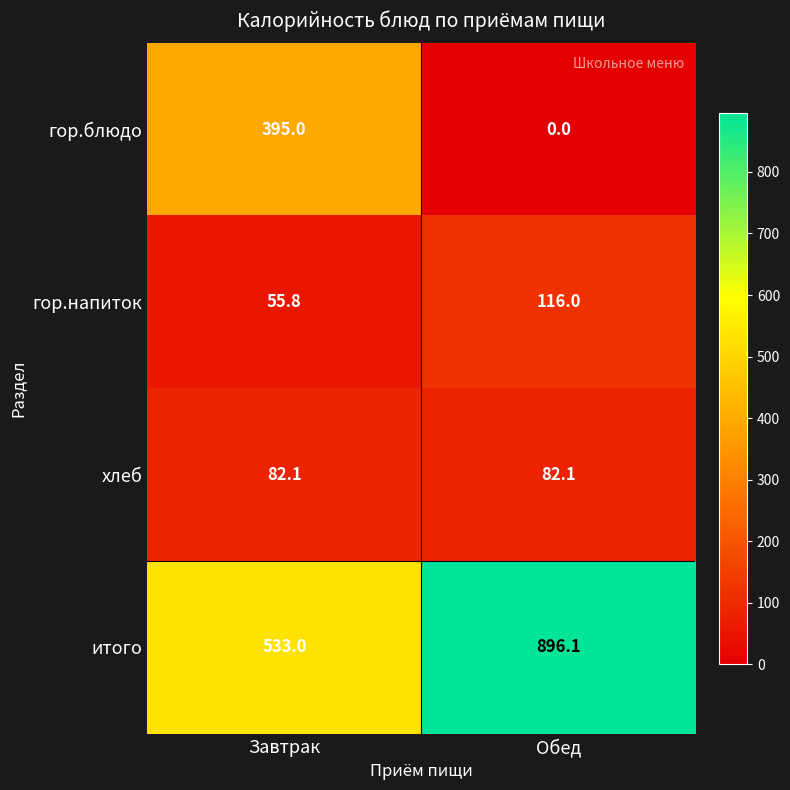

At how many categories does at least one series exceed 143?

2